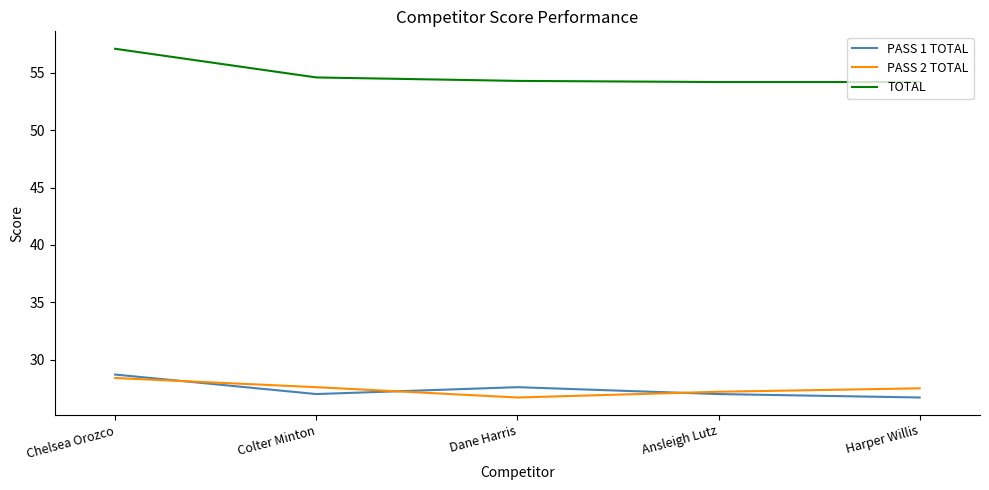

The value of PASS 1 TOTAL at Chelsea Orozco is 12.3. True or false?

False